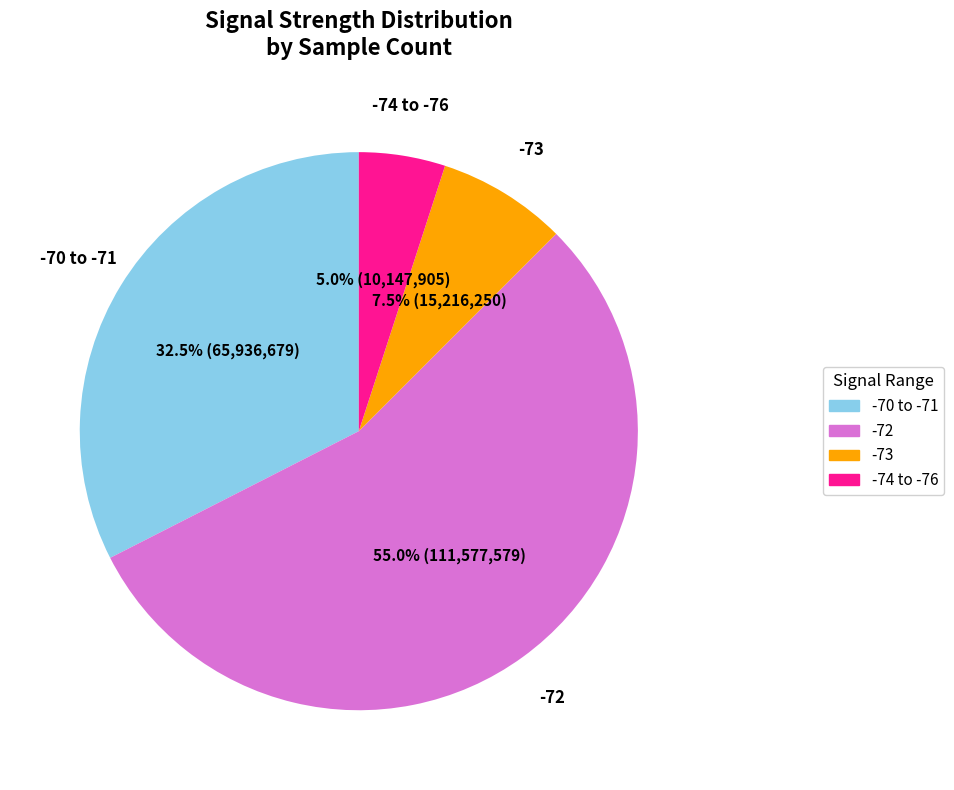

Is there any slice that represents more than half of the pie?

Yes